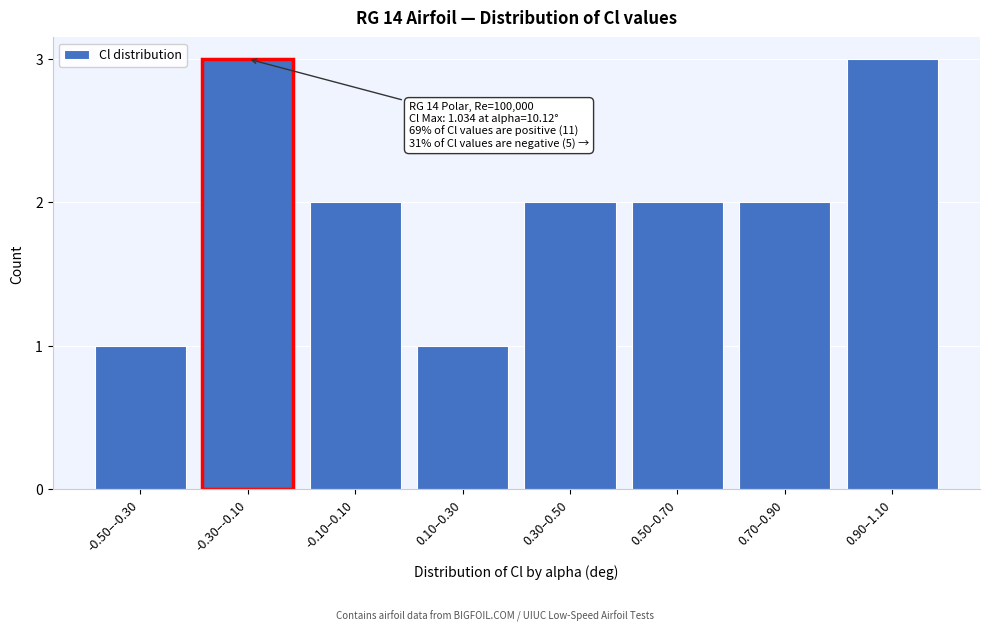

Reading left to right, extract all data points from this chart.

1	3	2	1	2	2	2	3